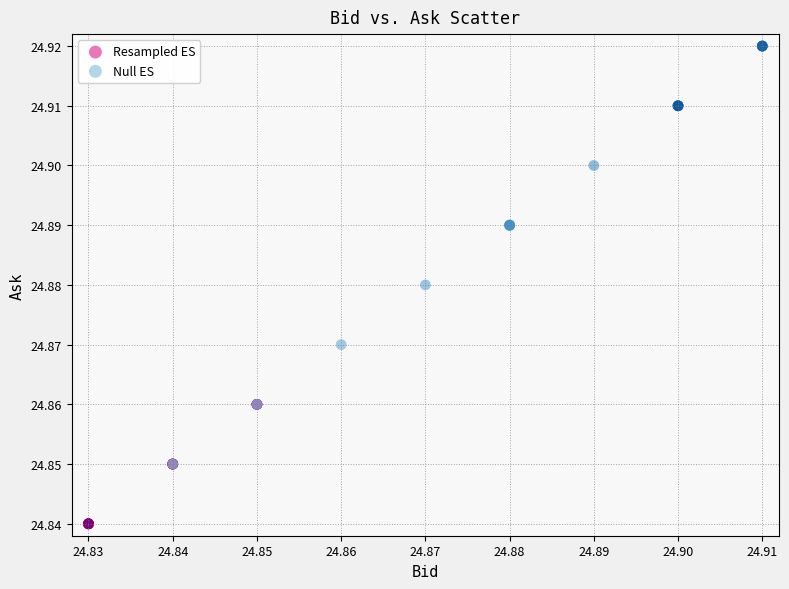

Which series reaches the maximum Y coordinate?

Null ES